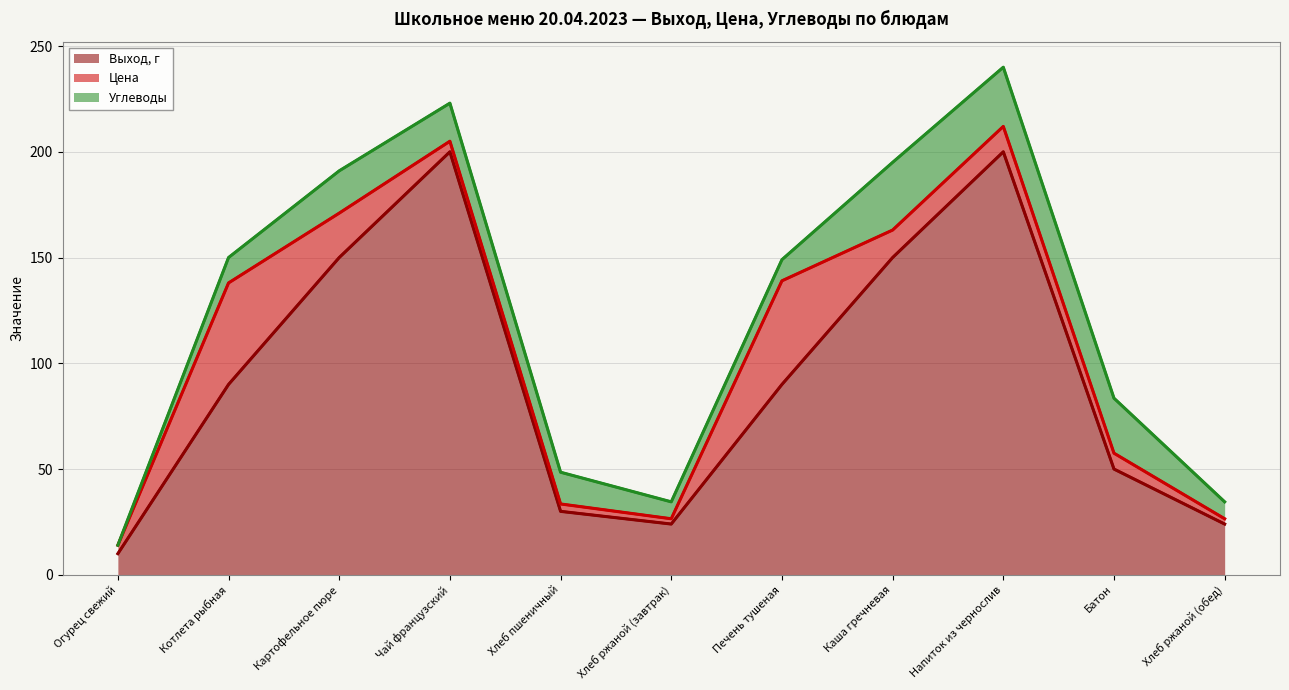

True or false: Выход, г and Углеводы intersect in this chart.

False